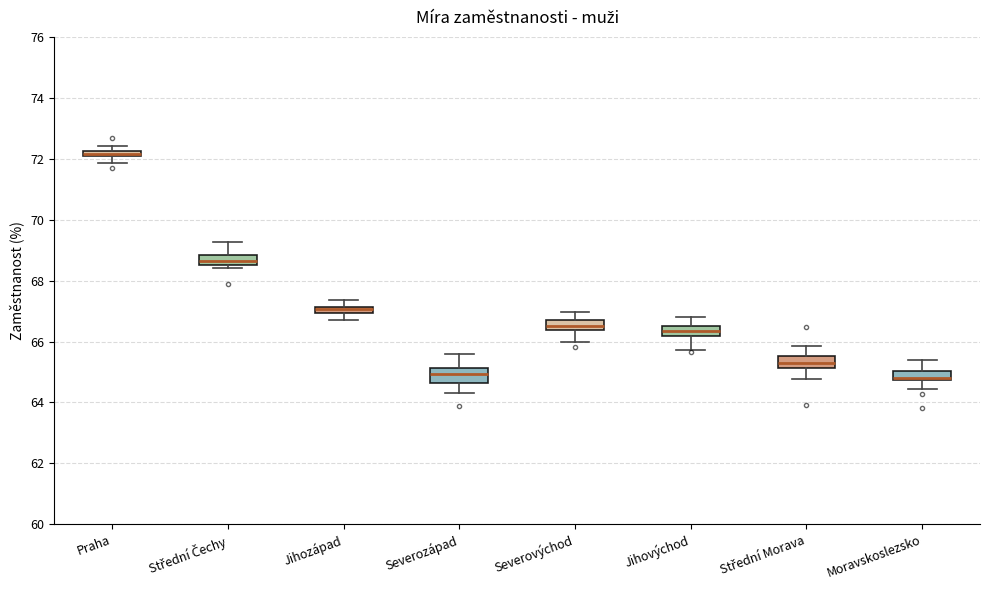

Where does the lower whisker of the box for Severovýchod end on the y-axis? The values are not printed on the chart, so give them approximately, as read against the axis.

66.0